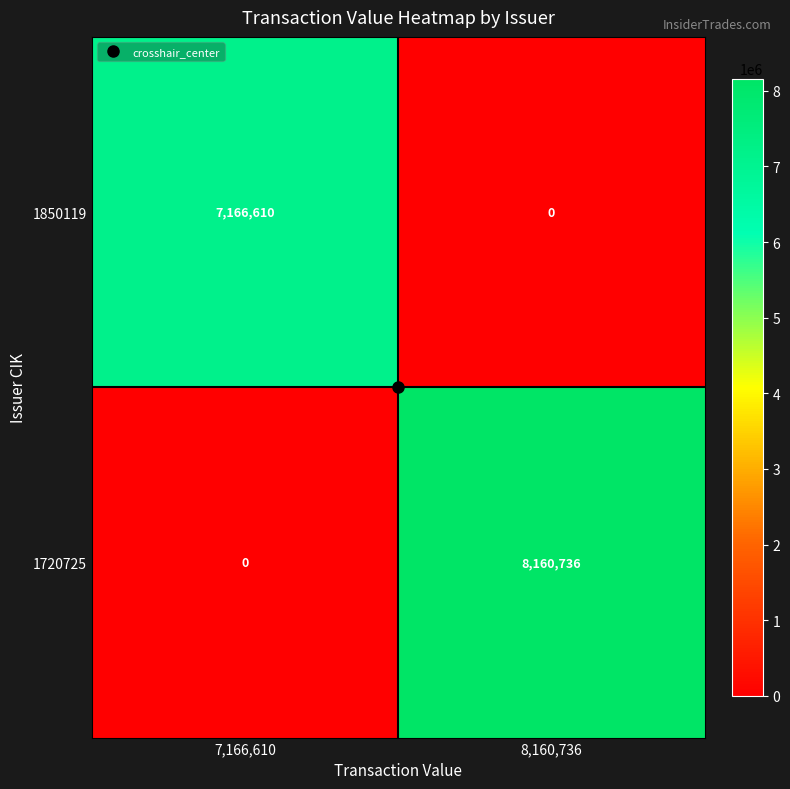

What is the sum of the 1850119 values at 7,166,610 and 8,160,736?

7166610